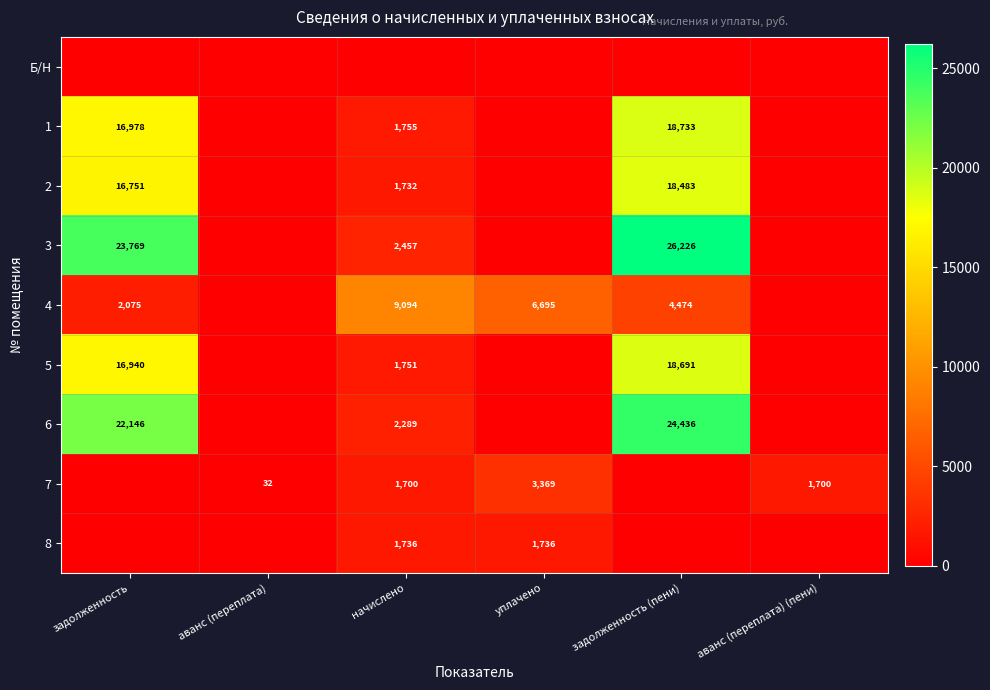

The 4 series shows 4474 at задолженность (пени). True or false?

True